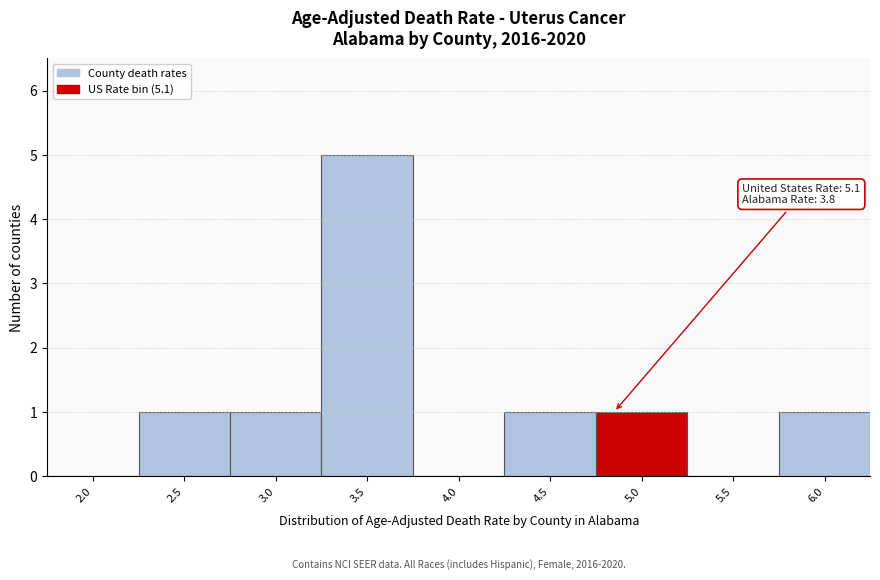

Reading right to left, what are all the values shown in this chart?

6.0=1	5.5=0	5.0=1	4.5=1	4.0=0	3.5=5	3.0=1	2.5=1	2.0=0